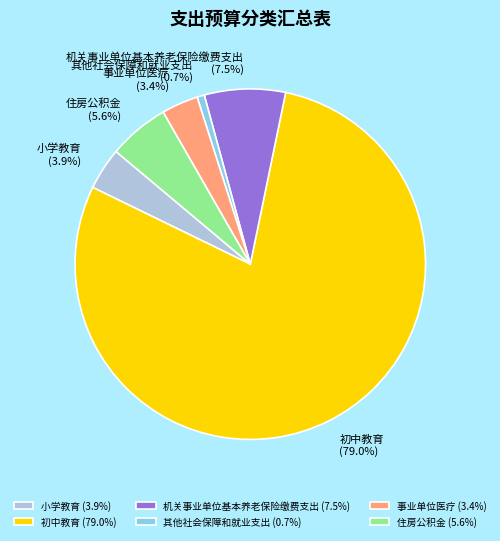

What percentage is NOT represented by 住房公积金?

94.4%